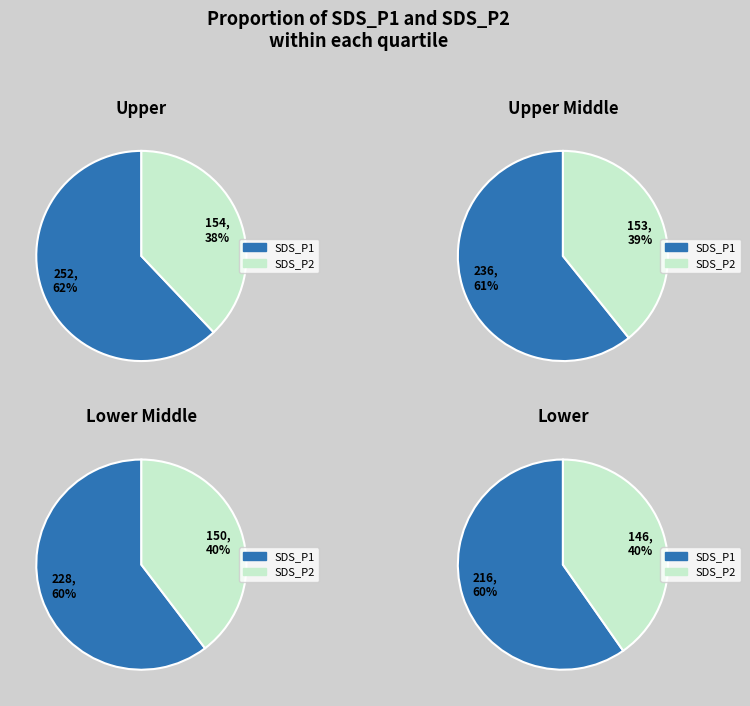

Does 22 represent more than half of the total?

No